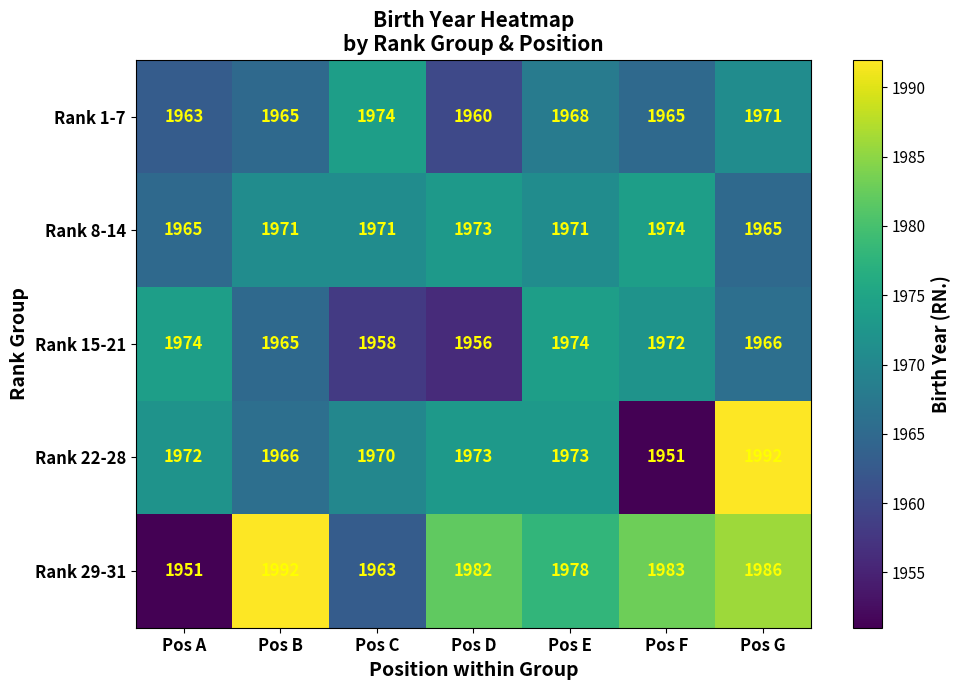

What is the difference between the maximum and minimum values in the Rank 1-7 series?

14